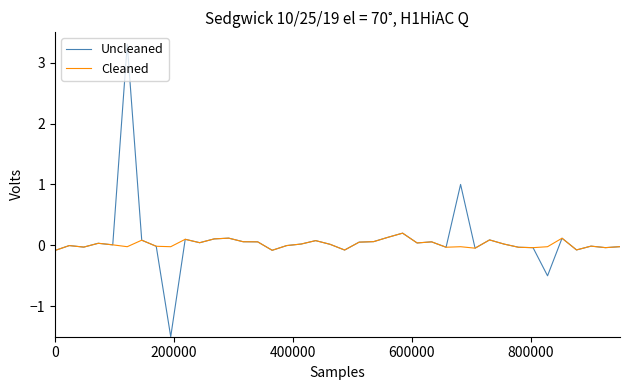

List the series in order of their peak value, lowest first.

Cleaned, Uncleaned